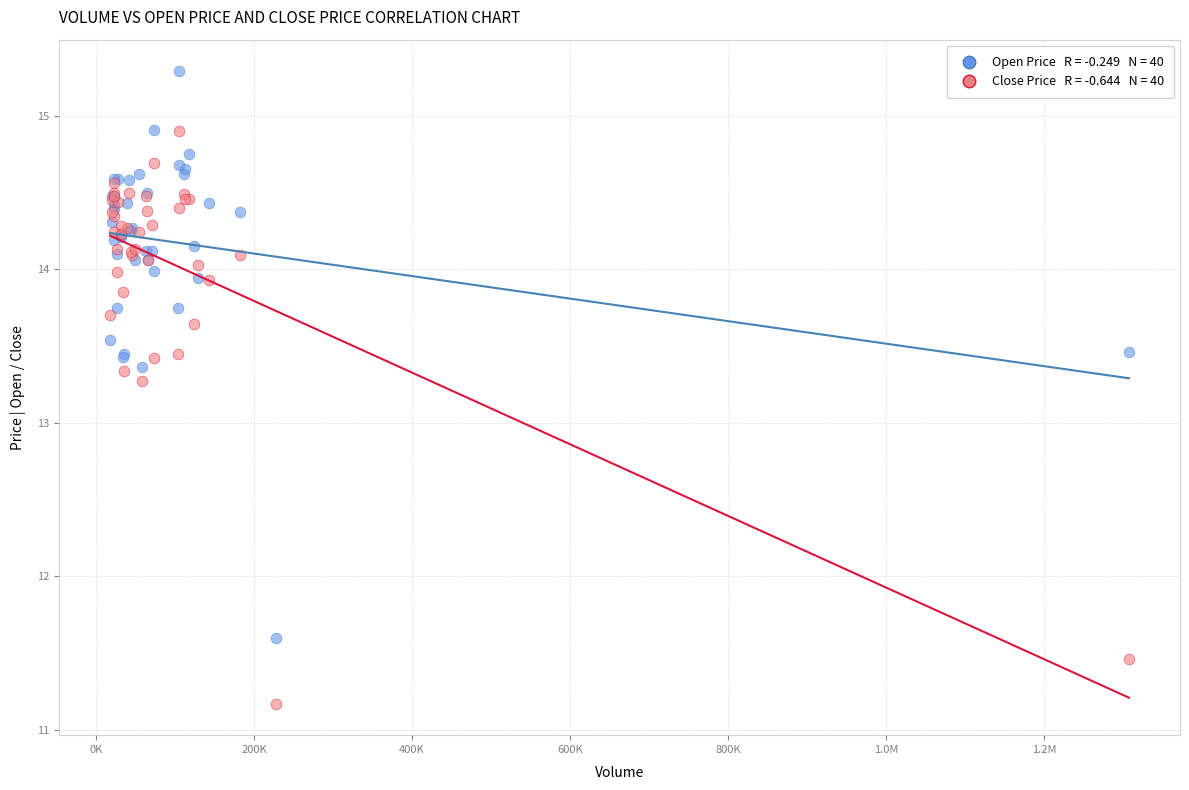

Across all series, what Y value is closest to 13?

13.3